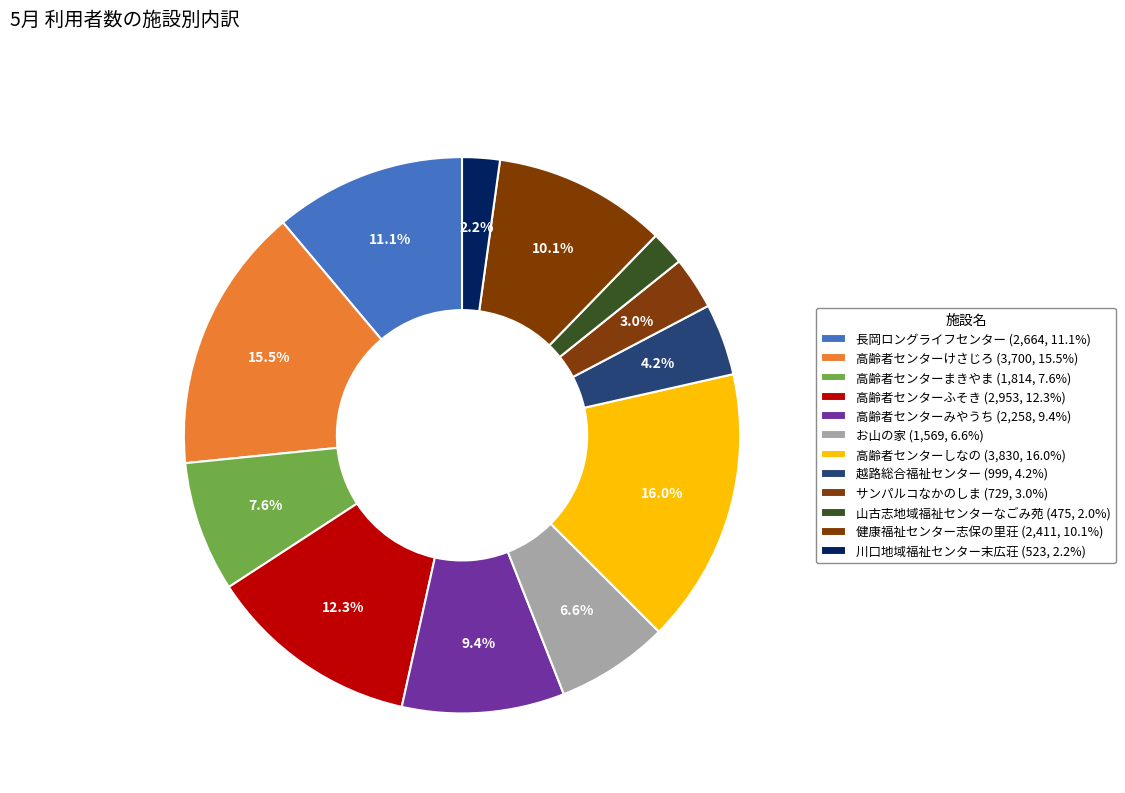

Approximately how many times larger is the value at 山古志地域福祉センターなごみ苑 compared to 高齢者センターけさじろ?

0.1